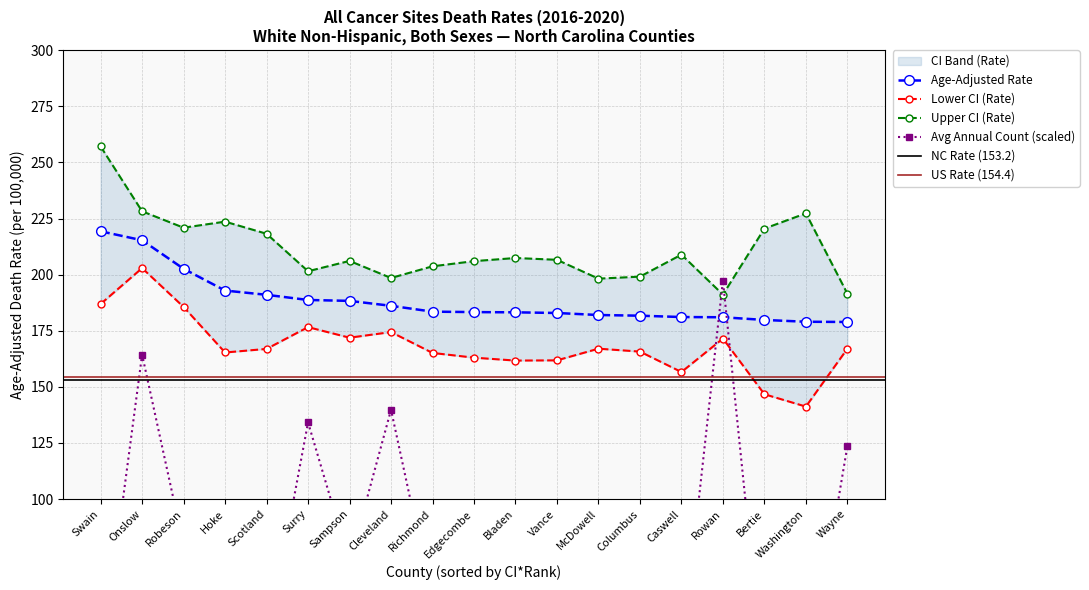

What is the label of the 15th point from the left?

Caswell